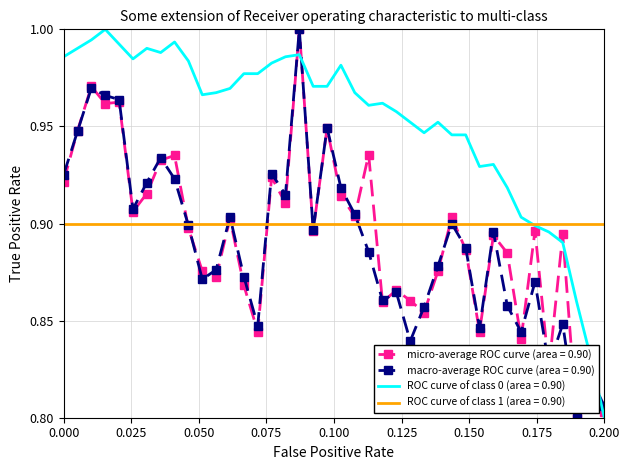

After their last crossing, which series has the higher values: ROC curve of class 1 (area = 0.90) or micro-average ROC curve (area = 0.90)?

ROC curve of class 1 (area = 0.90)